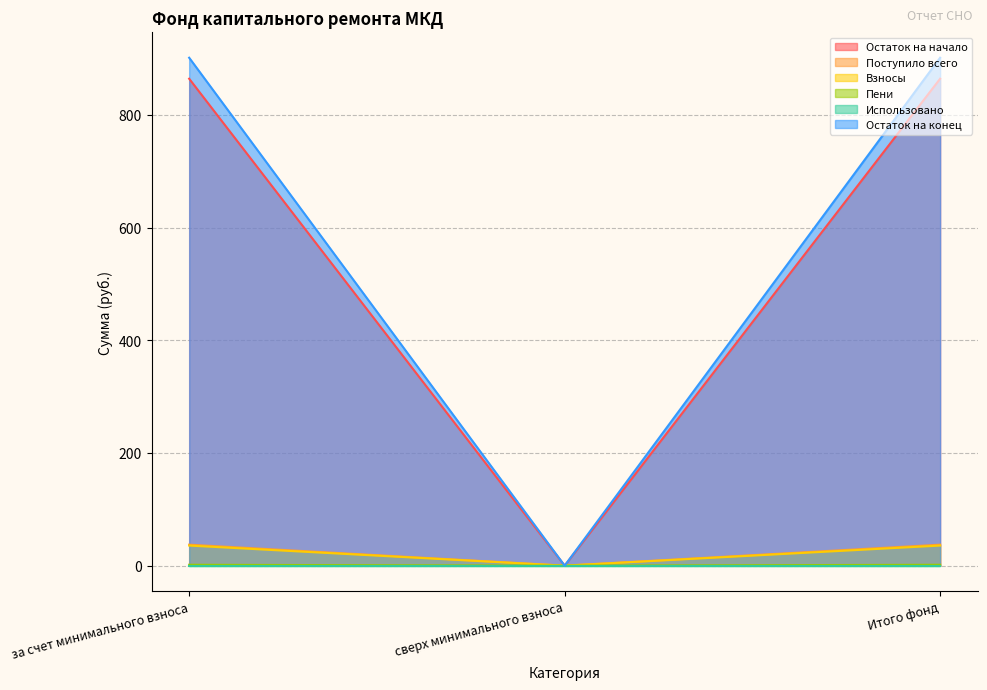

What position from the right is за счет минимального взноса?

3